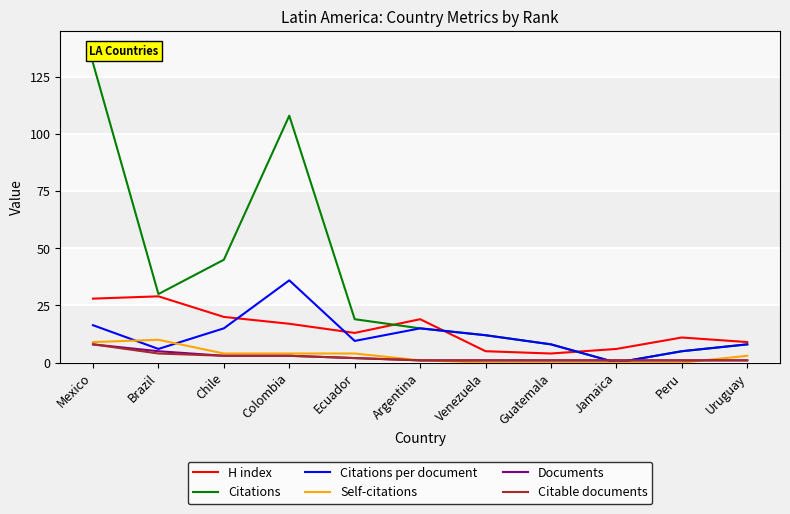

What is the approximate value of Documents at Peru?

1.0